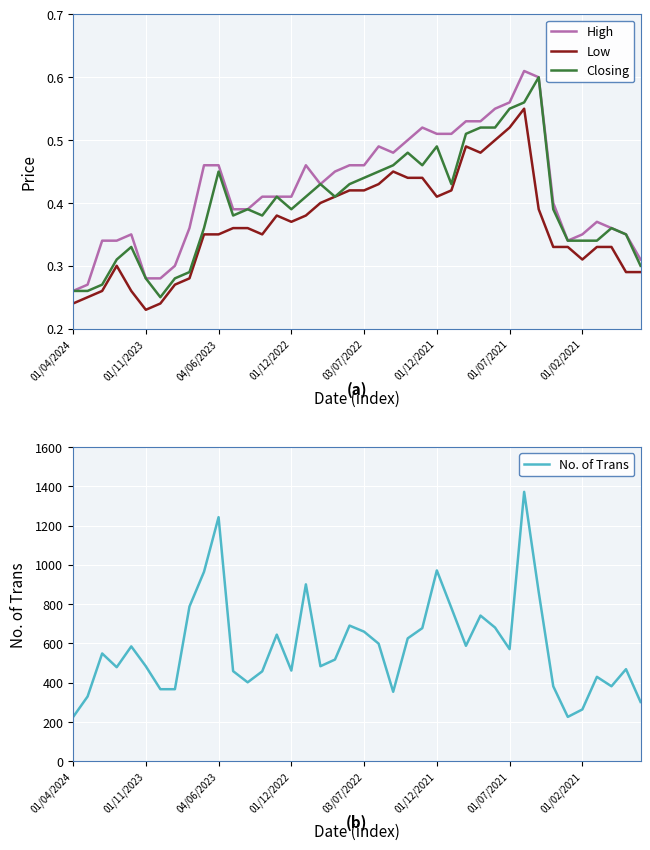

At how many categories does at least one series exceed 1021?

2